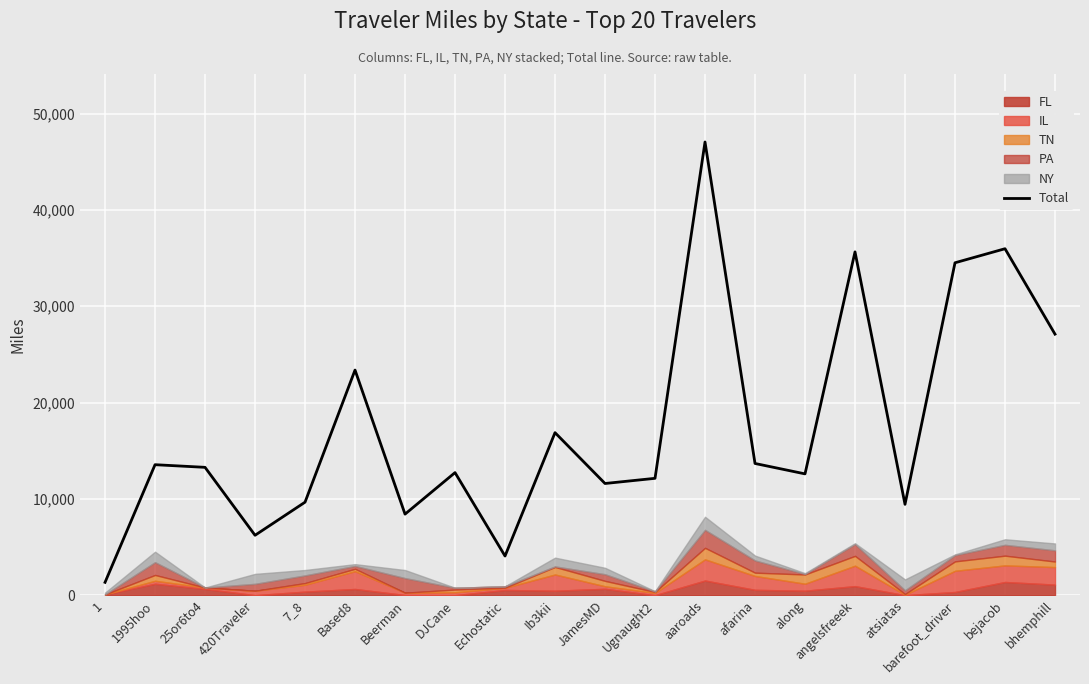

List the labels in order of value, smallest first.

1, Echostatic, 420Traveler, Beerman, atsiatas, 7_8, JamesMD, Ugnaught2, along, DJCane, 25or6to4, 1995hoo, afarina, Ib3kii, Based8, bhemphill, barefoot_driver, angelsfreeek, bejacob, aaroads